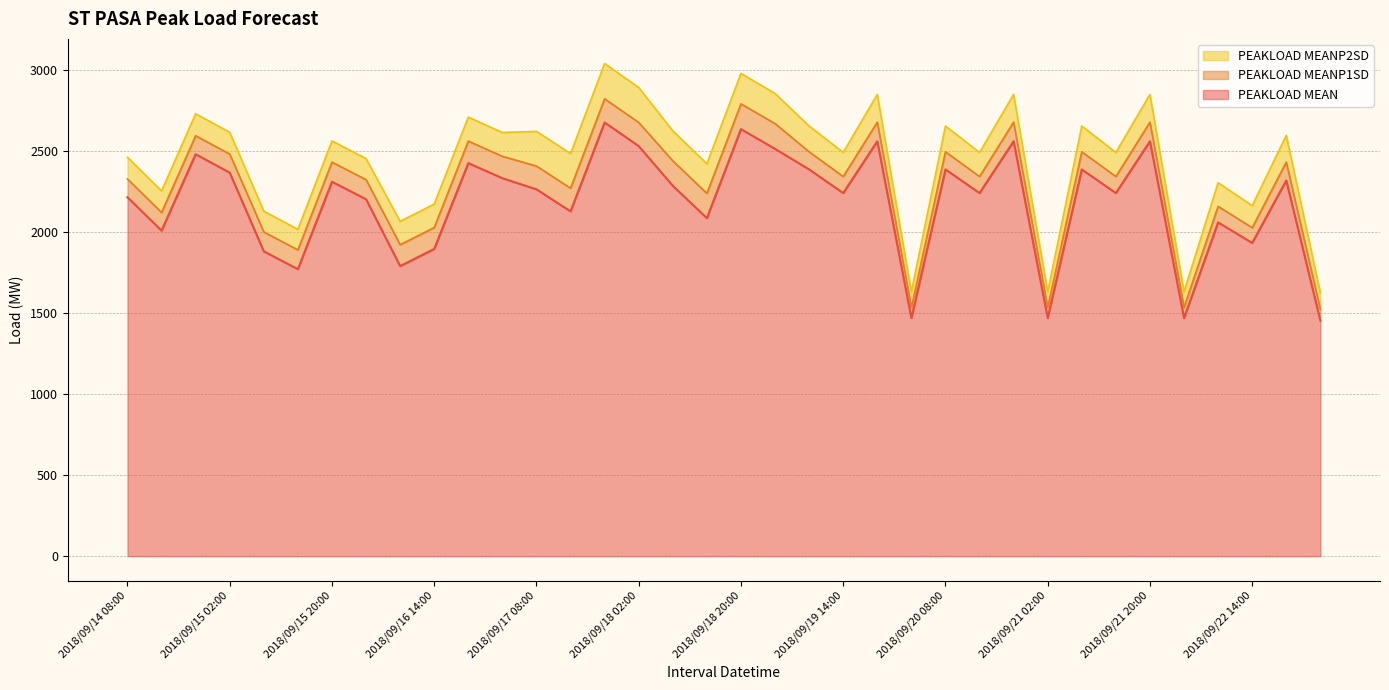

Where is the first local minimum for PEAKLOAD MEANP1SD?

2018/09/14 14:00